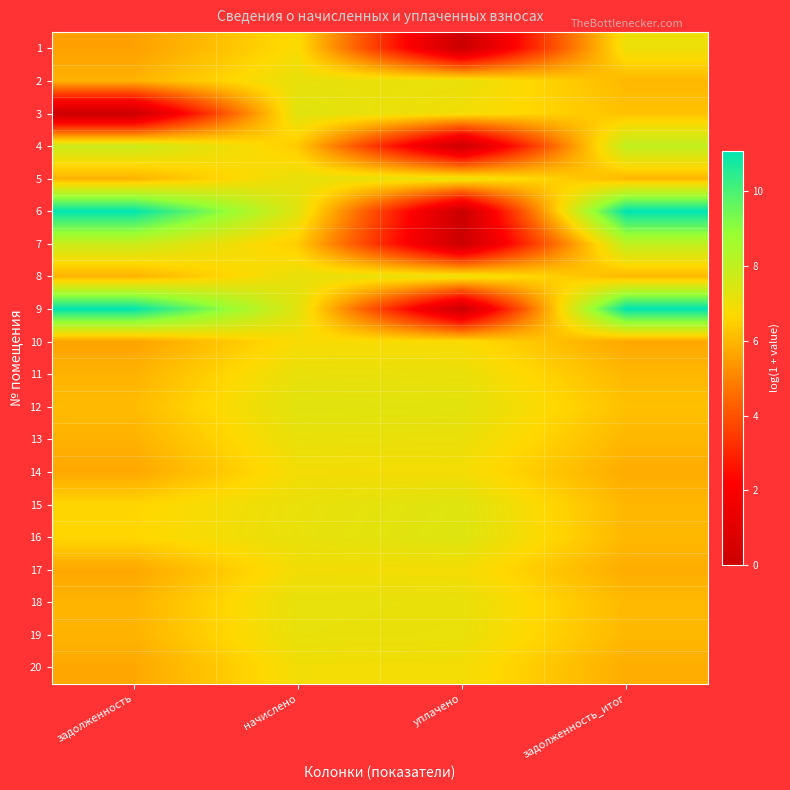

Which label corresponds to the smallest value in the chart?

уплачено